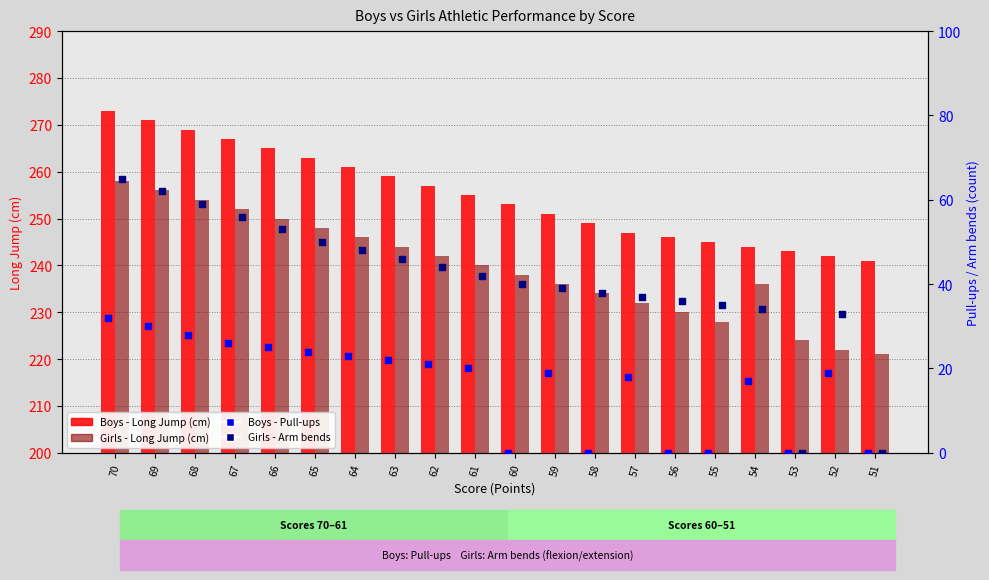

Which series reaches the maximum Y coordinate?

Boys - Long Jump (cm)